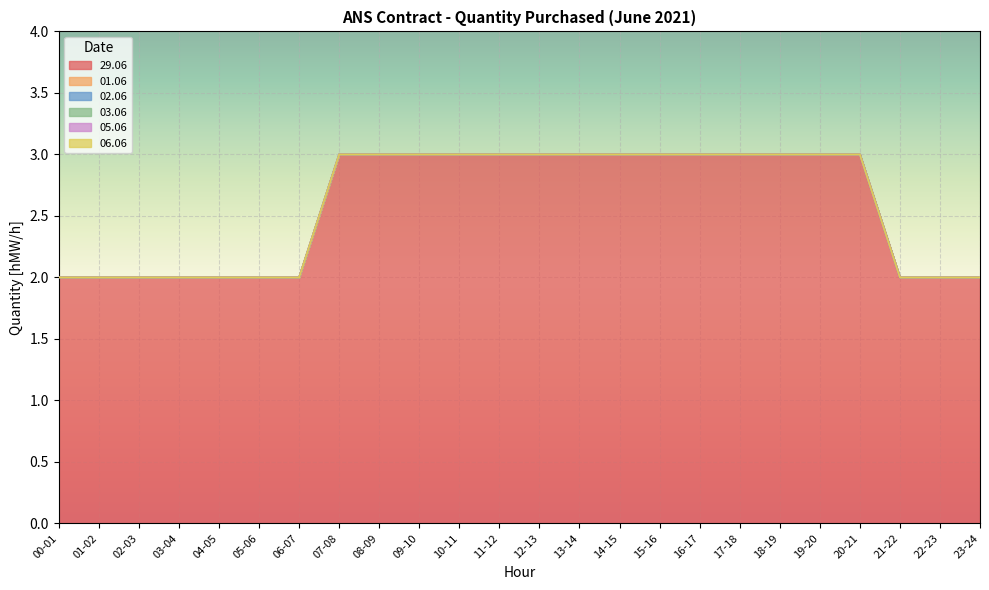

Reading left to right, what are all the values shown in this chart?

29.06: 2	2	2	2	2	2	2	3	3	3	3	3	3	3	3	3	3	3	3	3	3	2	2	2
01.06: 0	0	0	0	0	0	0	0	0	0	0	0	0	0	0	0	0	0	0	0	0	0	0	0
02.06: 0	0	0	0	0	0	0	0	0	0	0	0	0	0	0	0	0	0	0	0	0	0	0	0
03.06: 0	0	0	0	0	0	0	0	0	0	0	0	0	0	0	0	0	0	0	0	0	0	0	0
05.06: 0	0	0	0	0	0	0	0	0	0	0	0	0	0	0	0	0	0	0	0	0	0	0	0
06.06: 0	0	0	0	0	0	0	0	0	0	0	0	0	0	0	0	0	0	0	0	0	0	0	0